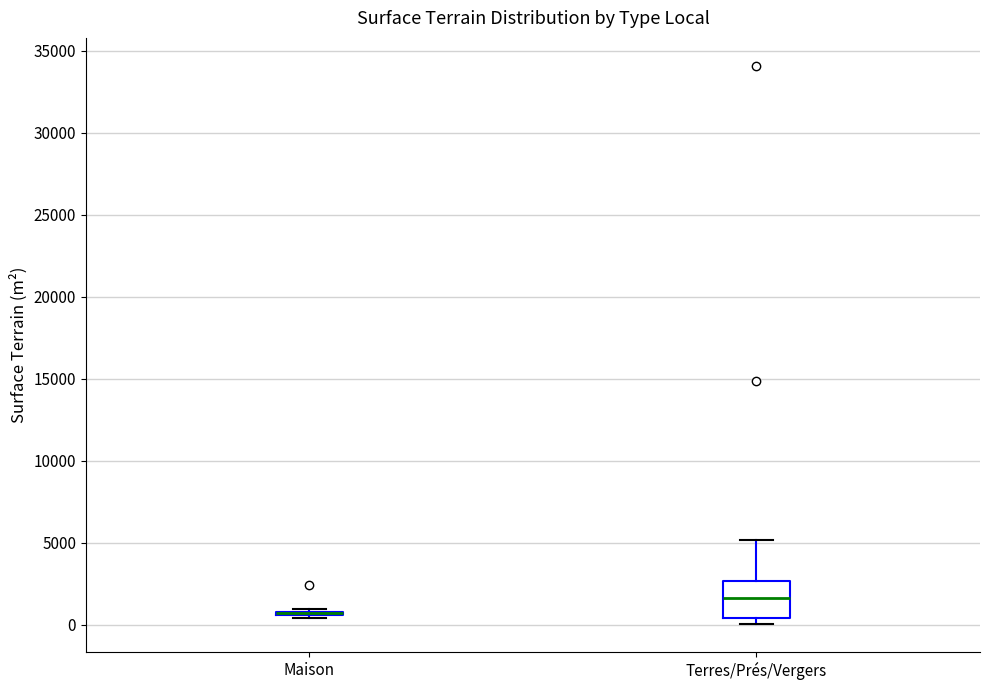

Reading left to right, read every box against the y-axis: the position of its median line, the range the box covers, and the ends of its whiskers. The values are not printed on the chart, so give them approximately, as read against the axis.

Maison: box collapsed to a line at 500, whiskers 500 to 1000
Terres/Prés/Vergers: median 1500, box 500 to 2500, whiskers 0 to 5000